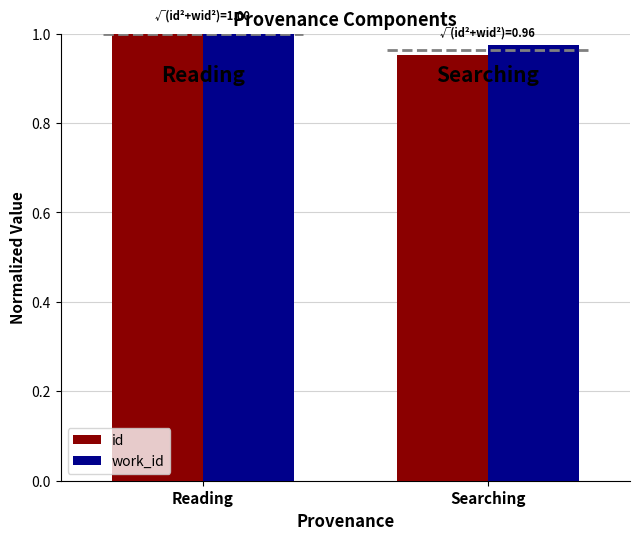

Is the value of id at Searching greater than the value of work_id at Reading?

No